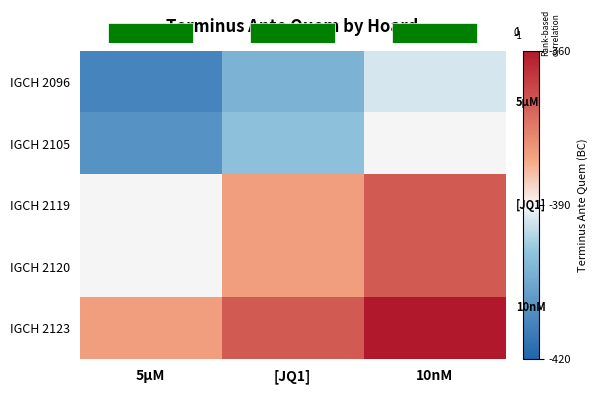

Is the value of IGCH 2096 at 10nM greater than the value of IGCH 2105 at [JQ1]?

Yes